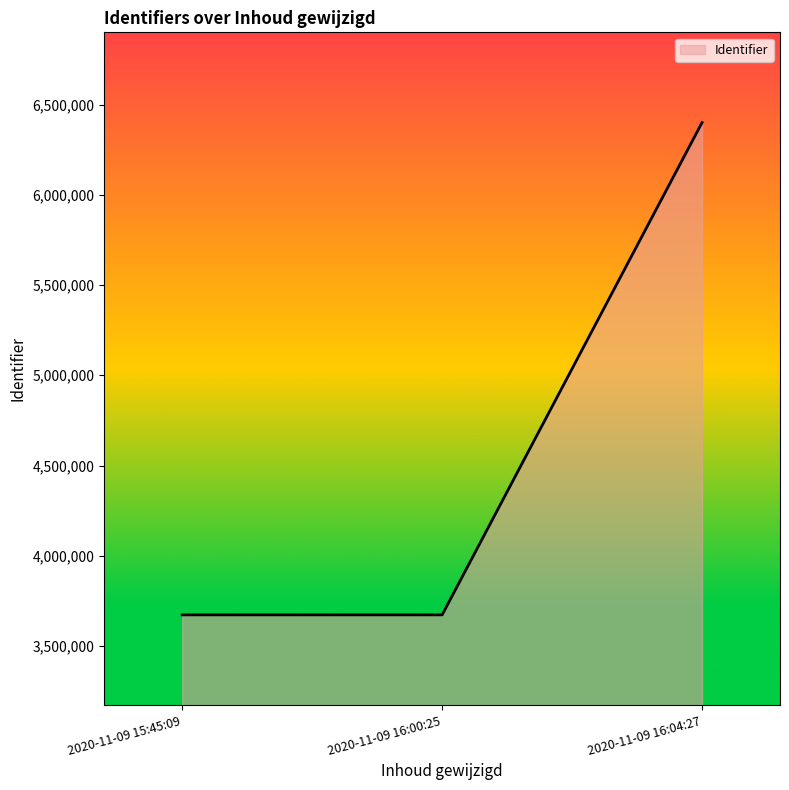

Which category has the highest value across all series?

2020-11-09 16:04:27